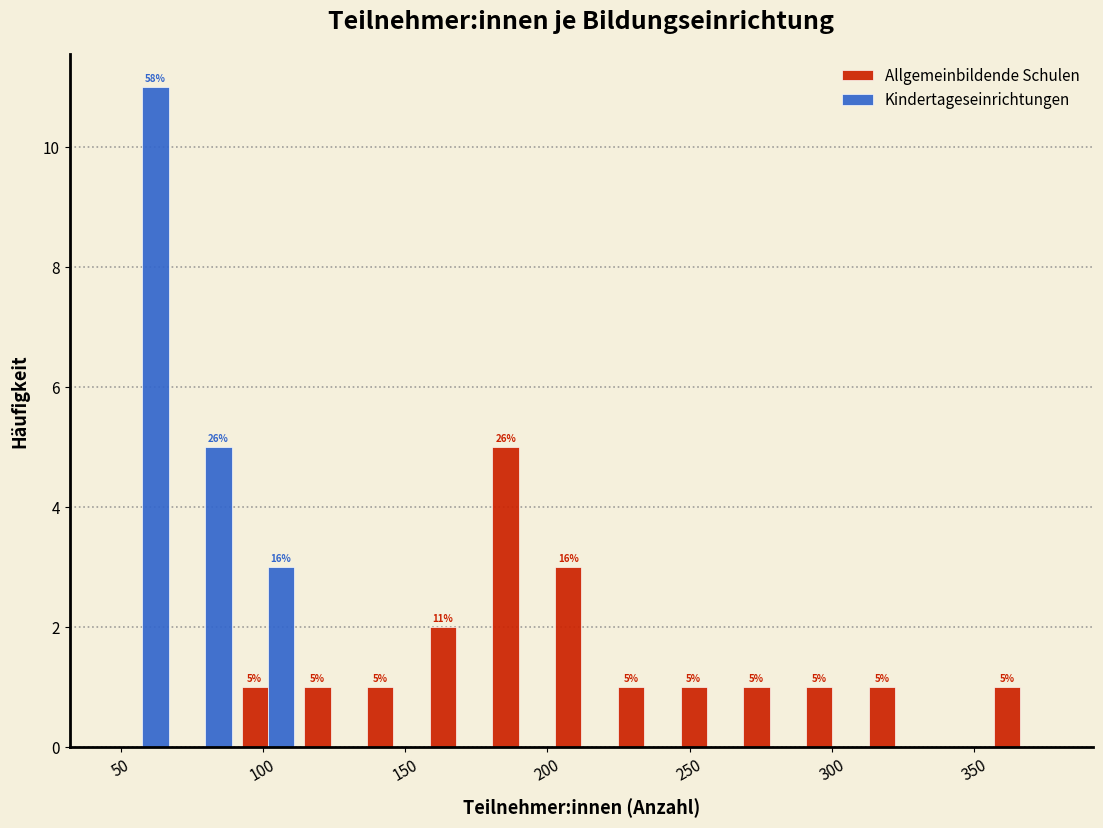

In the Allgemeinbildende Schulen series, which range on the x-axis has the tallest bar?

180 to 200